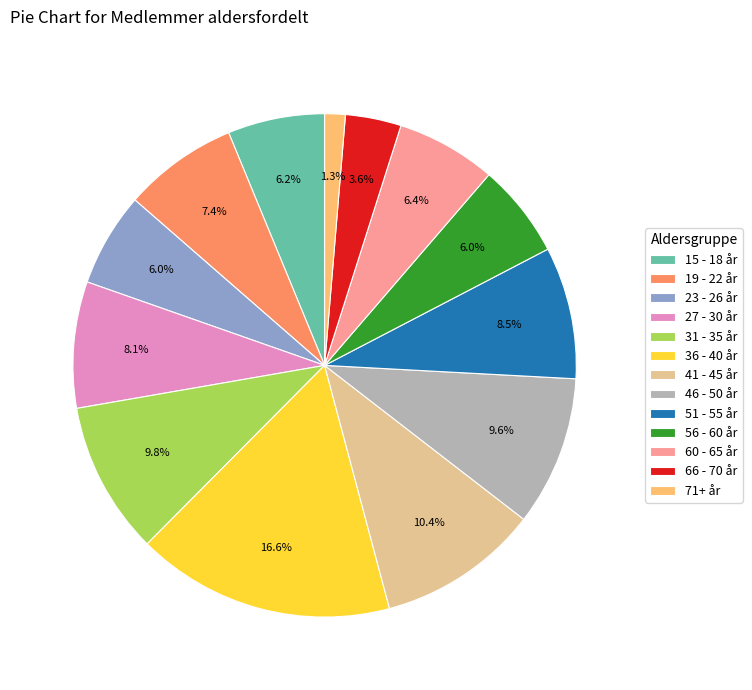

To the nearest percent, what percentage of the pie is 36 - 40 år?

17%